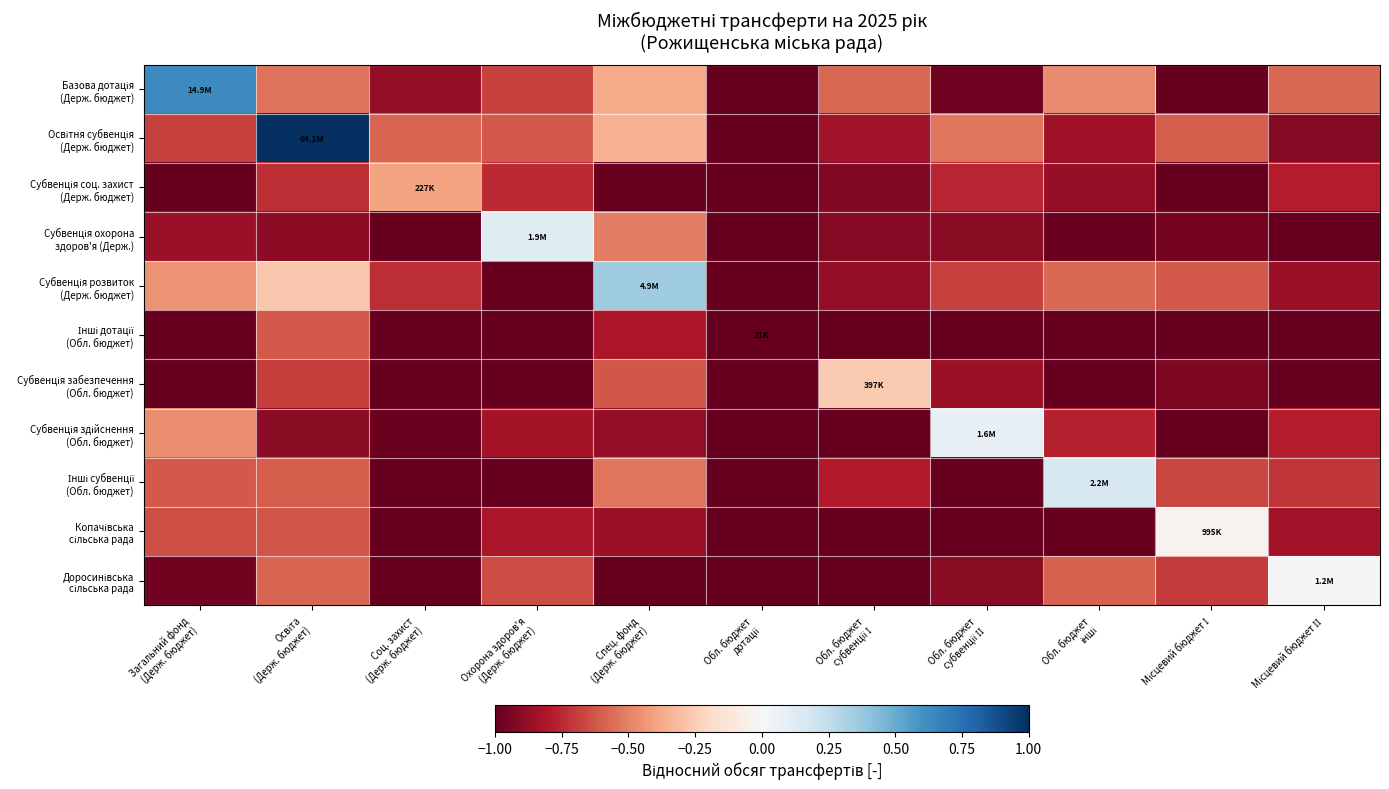

At which category is the sum across all series the highest?

Освіта
(Держ. бюджет)